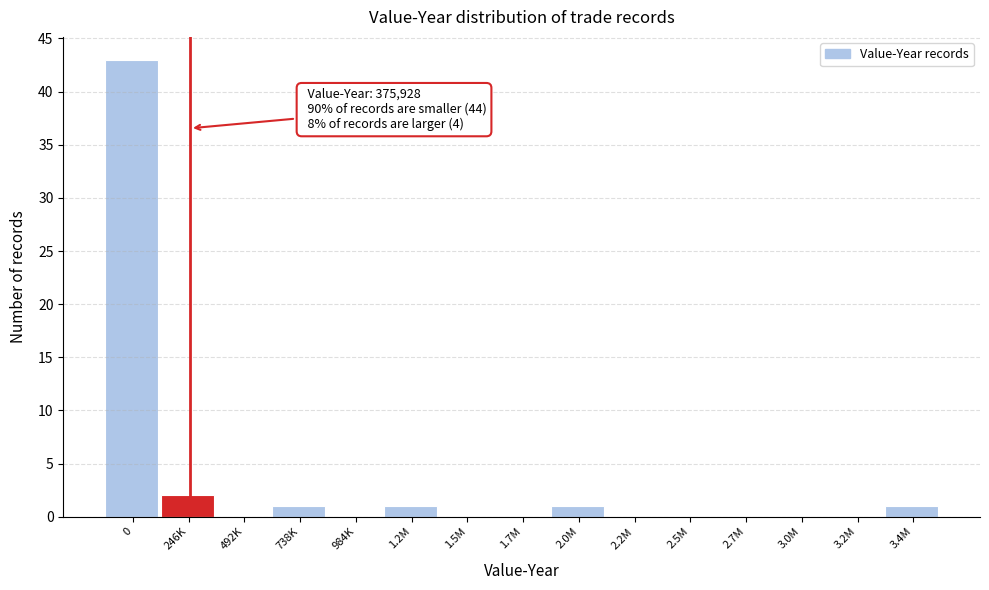

Reading left to right, list all the values displayed in this chart.

0=43	246K=2	492K=0	738K=1	984K=0	1.2M=1	1.5M=0	1.7M=0	2.0M=1	2.2M=0	2.5M=0	2.7M=0	3.0M=0	3.2M=0	3.4M=1